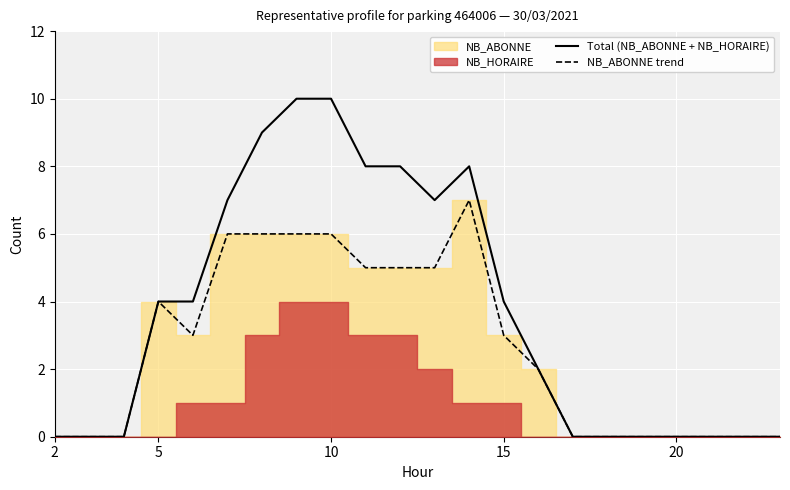

The Total (NB_ABONNE + NB_HORAIRE) series shows 6 at 20. True or false?

False